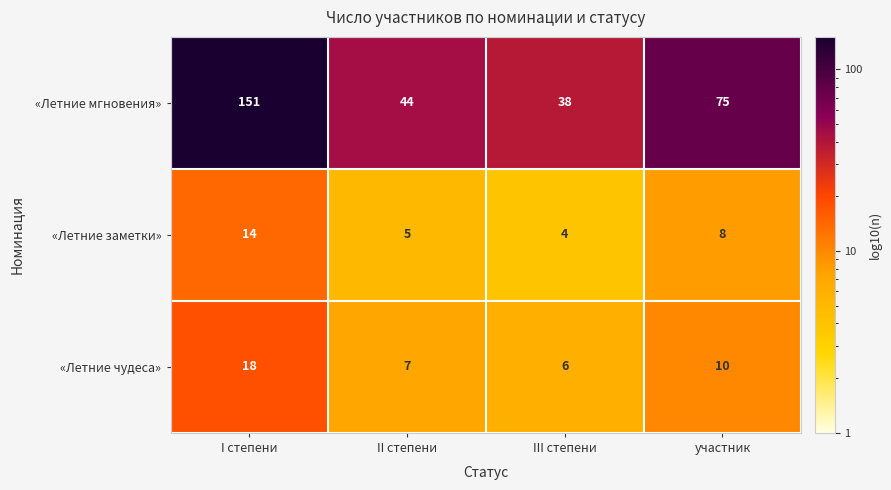

At which category is the sum across all series the highest?

I степени